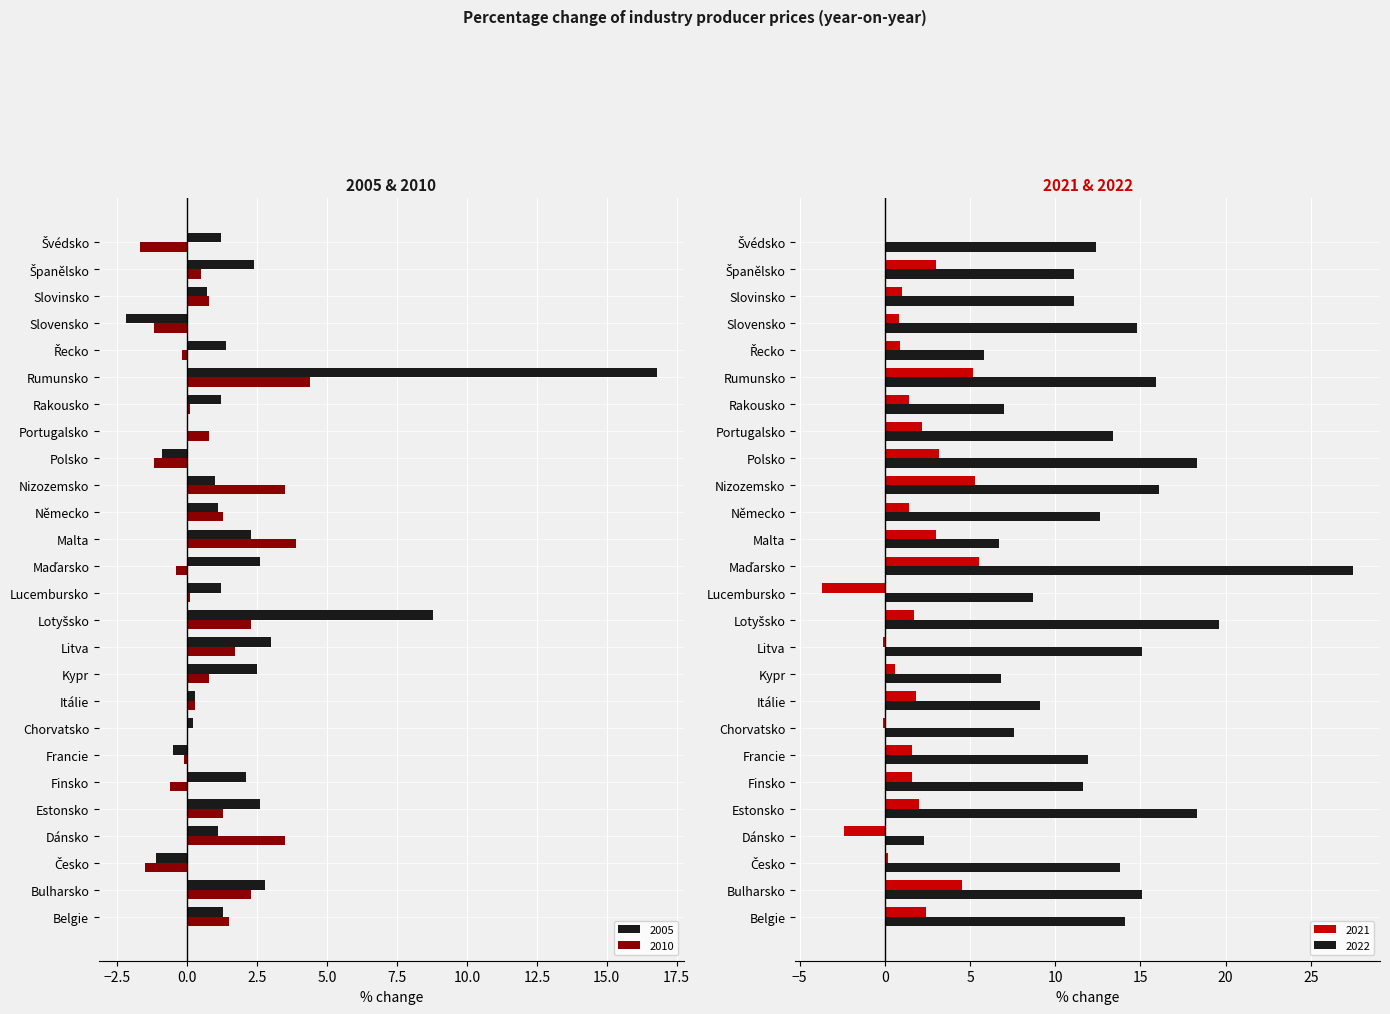

Reading right to left, transcribe all the data shown in this chart.

2005: Švédsko=1.2	Španělsko=2.4	Slovinsko=0.7	Slovensko=-2.2	Řecko=1.4	Rumunsko=16.8	Rakousko=1.2	Portugalsko=0.0	Polsko=-0.9	Nizozemsko=1.0	Německo=1.1	Malta=2.3	Maďarsko=2.6	Lucembursko=1.2	Lotyšsko=8.8	Litva=3.0	Kypr=2.5	Itálie=0.3	Chorvatsko=0.2	Francie=-0.5	Finsko=2.1	Estonsko=2.6	Dánsko=1.1	Česko=-1.1	Bulharsko=2.8	Belgie=1.3
2010: Švédsko=-1.7	Španělsko=0.5	Slovinsko=0.8	Slovensko=-1.2	Řecko=-0.2	Rumunsko=4.4	Rakousko=0.1	Portugalsko=0.8	Polsko=-1.2	Nizozemsko=3.5	Německo=1.3	Malta=3.9	Maďarsko=-0.4	Lucembursko=0.1	Lotyšsko=2.3	Litva=1.7	Kypr=0.8	Itálie=0.3	Chorvatsko=0.0	Francie=-0.1	Finsko=-0.6	Estonsko=1.3	Dánsko=3.5	Česko=-1.5	Bulharsko=2.3	Belgie=1.5
2021: Švédsko=0.0	Španělsko=3.0	Slovinsko=1.0	Slovensko=0.8	Řecko=0.9	Rumunsko=5.2	Rakousko=1.4	Portugalsko=2.2	Polsko=3.2	Nizozemsko=5.3	Německo=1.4	Malta=3.0	Maďarsko=5.5	Lucembursko=-3.7	Lotyšsko=1.7	Litva=-0.1	Kypr=0.6	Itálie=1.8	Chorvatsko=-0.1	Francie=1.6	Finsko=1.6	Estonsko=2.0	Dánsko=-2.4	Česko=0.2	Bulharsko=4.5	Belgie=2.4
2022: Švédsko=12.4	Španělsko=11.1	Slovinsko=11.1	Slovensko=14.8	Řecko=5.8	Rumunsko=15.9	Rakousko=7.0	Portugalsko=13.4	Polsko=18.3	Nizozemsko=16.1	Německo=12.6	Malta=6.7	Maďarsko=27.5	Lucembursko=8.7	Lotyšsko=19.6	Litva=15.1	Kypr=6.8	Itálie=9.1	Chorvatsko=7.6	Francie=11.9	Finsko=11.6	Estonsko=18.3	Dánsko=2.3	Česko=13.8	Bulharsko=15.1	Belgie=14.1